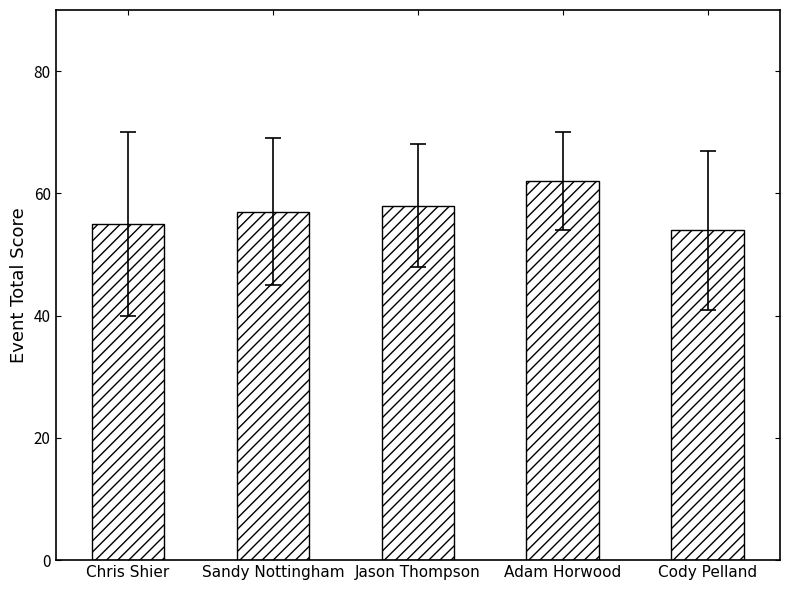

Reading left to right, transcribe all the data shown in this chart.

Chris Shier=55	Sandy Nottingham=57	Jason Thompson=58	Adam Horwood=62	Cody Pelland=54